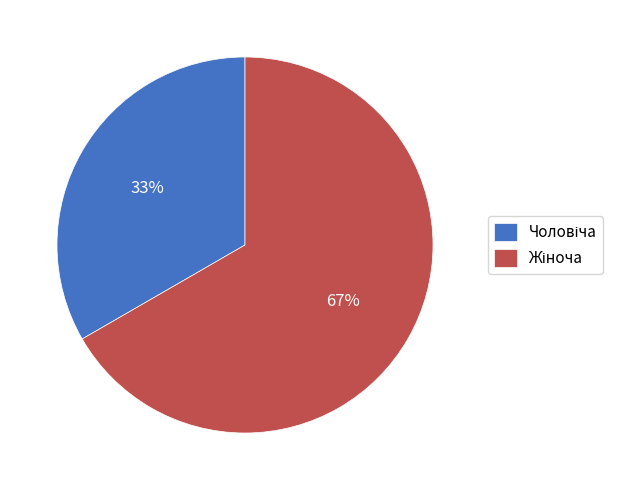

Is there any slice that represents more than half of the pie?

Yes